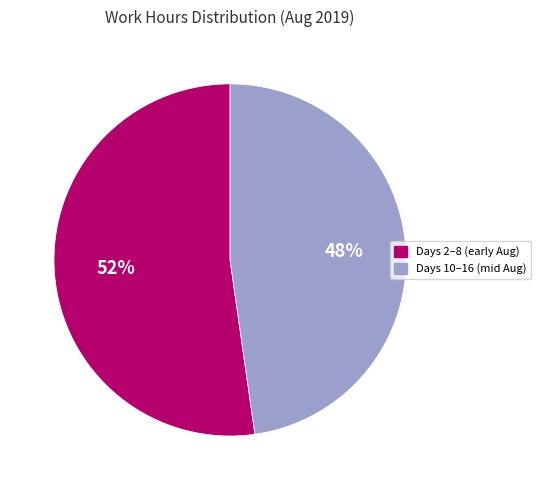

How many slices are in this pie chart?

2